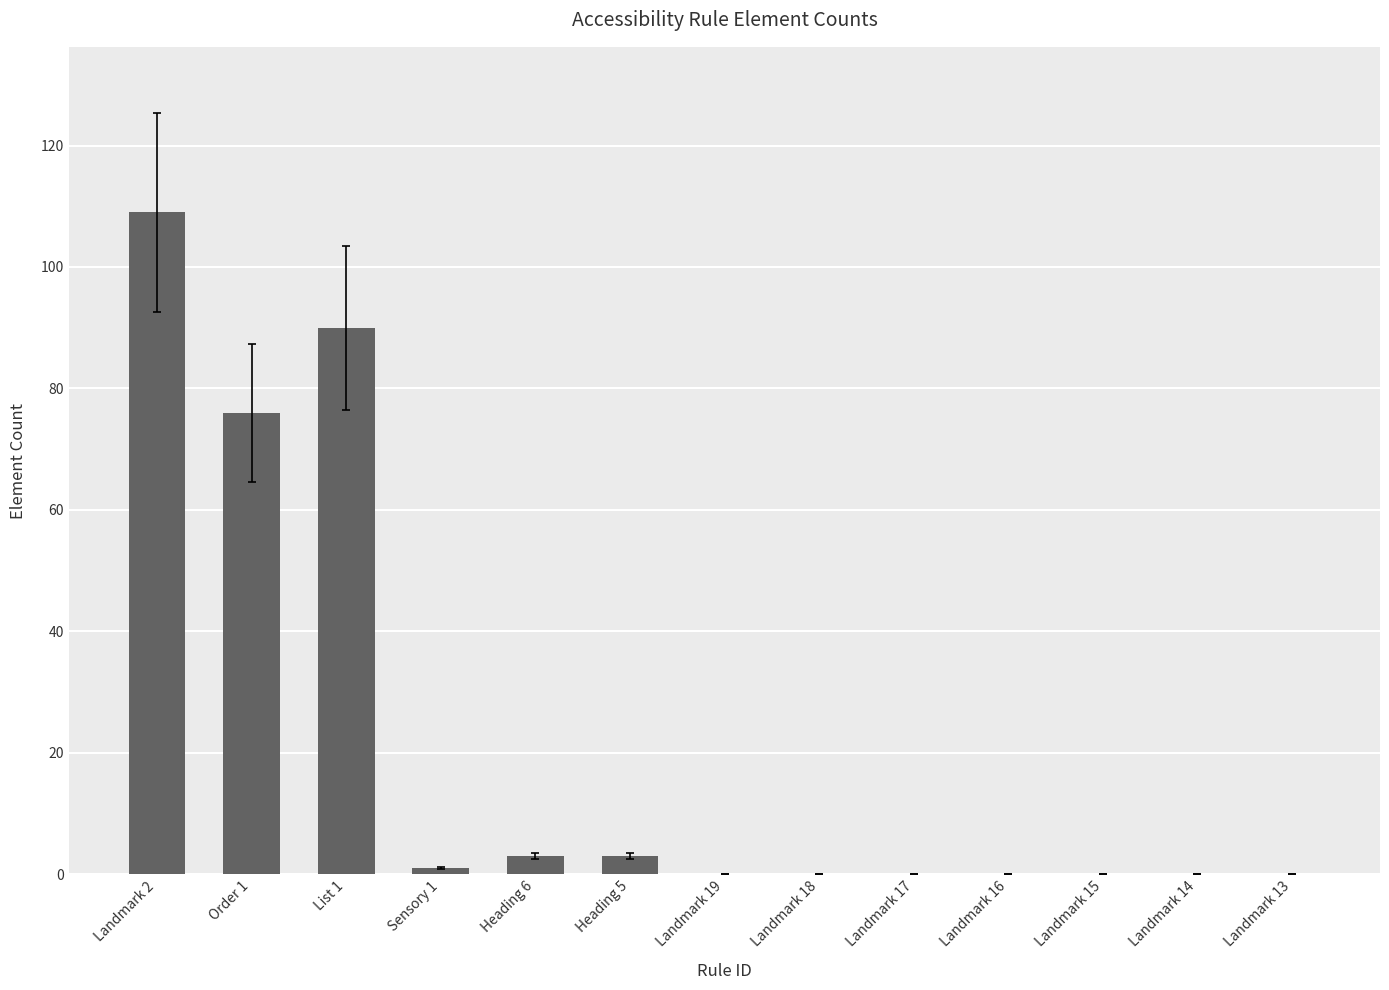

The value at Landmark 14 is 63. True or false?

False